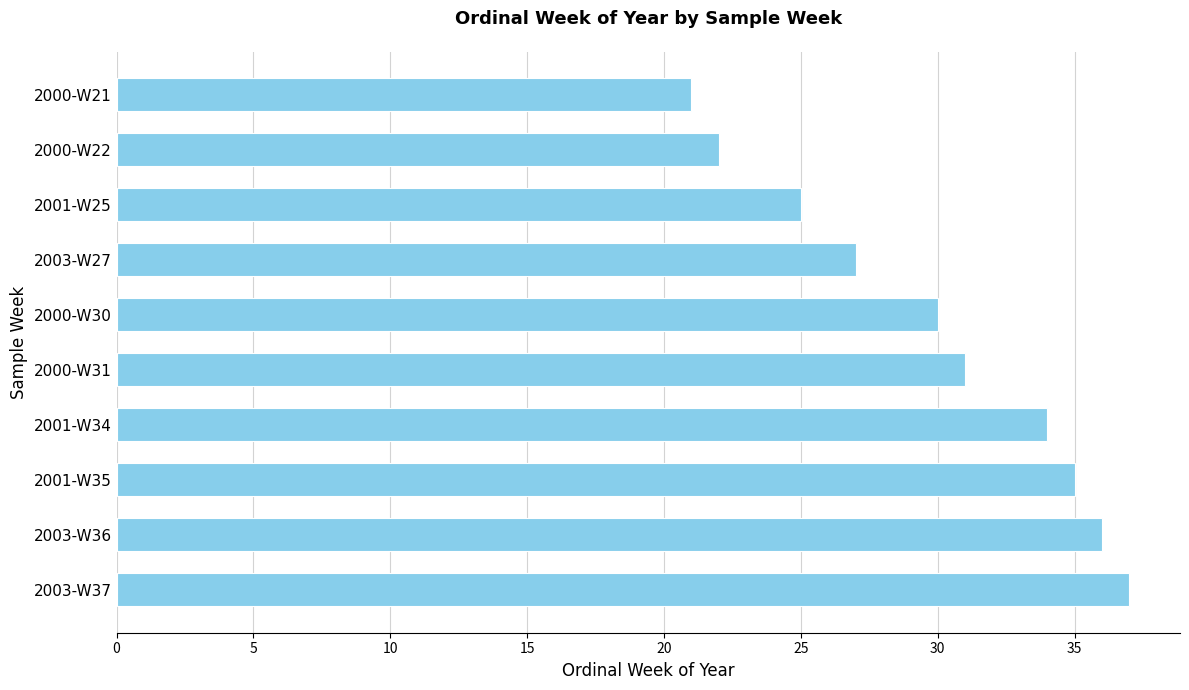

Rank the categories by value from lowest to highest.

2000-W21, 2000-W22, 2001-W25, 2003-W27, 2000-W30, 2000-W31, 2001-W34, 2001-W35, 2003-W36, 2003-W37